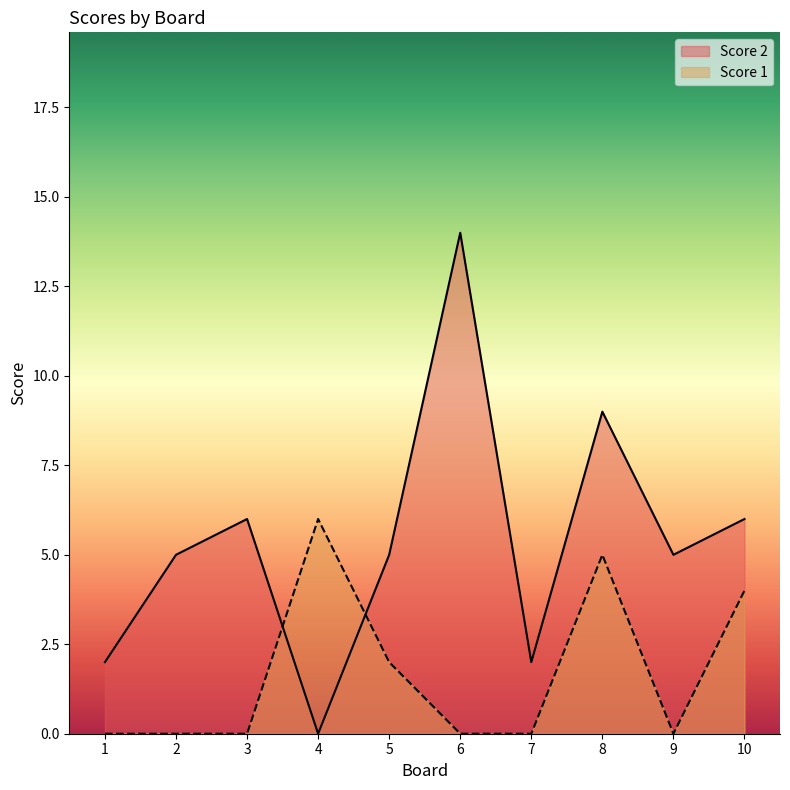

Is the value of Score 2 at 2 greater than the value of Score 1 at 10?

Yes